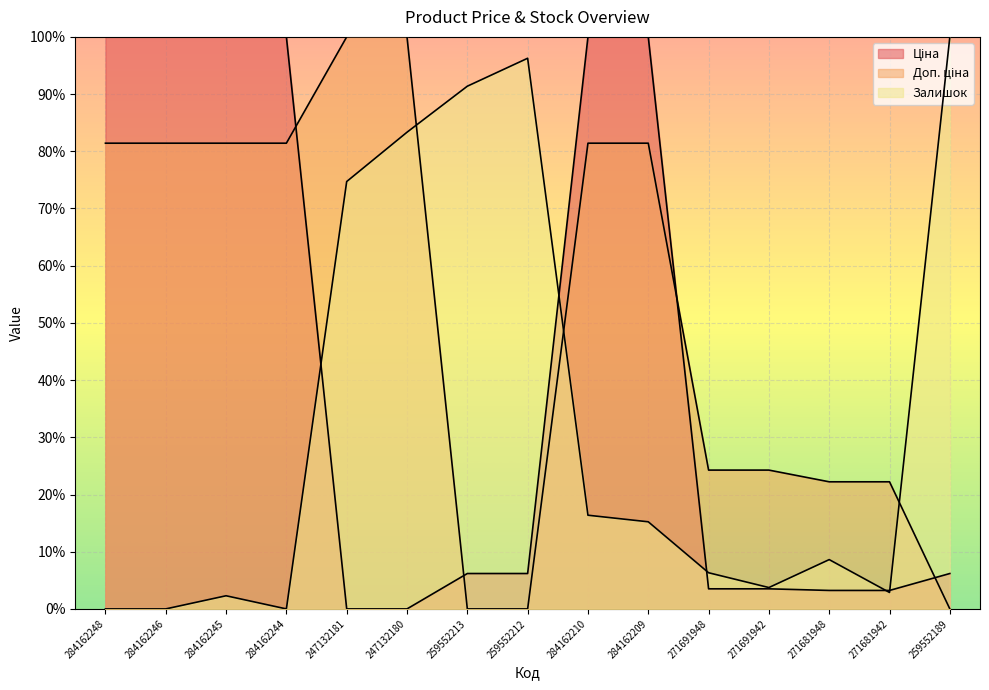

At which category is the sum across all series the highest?

284162210